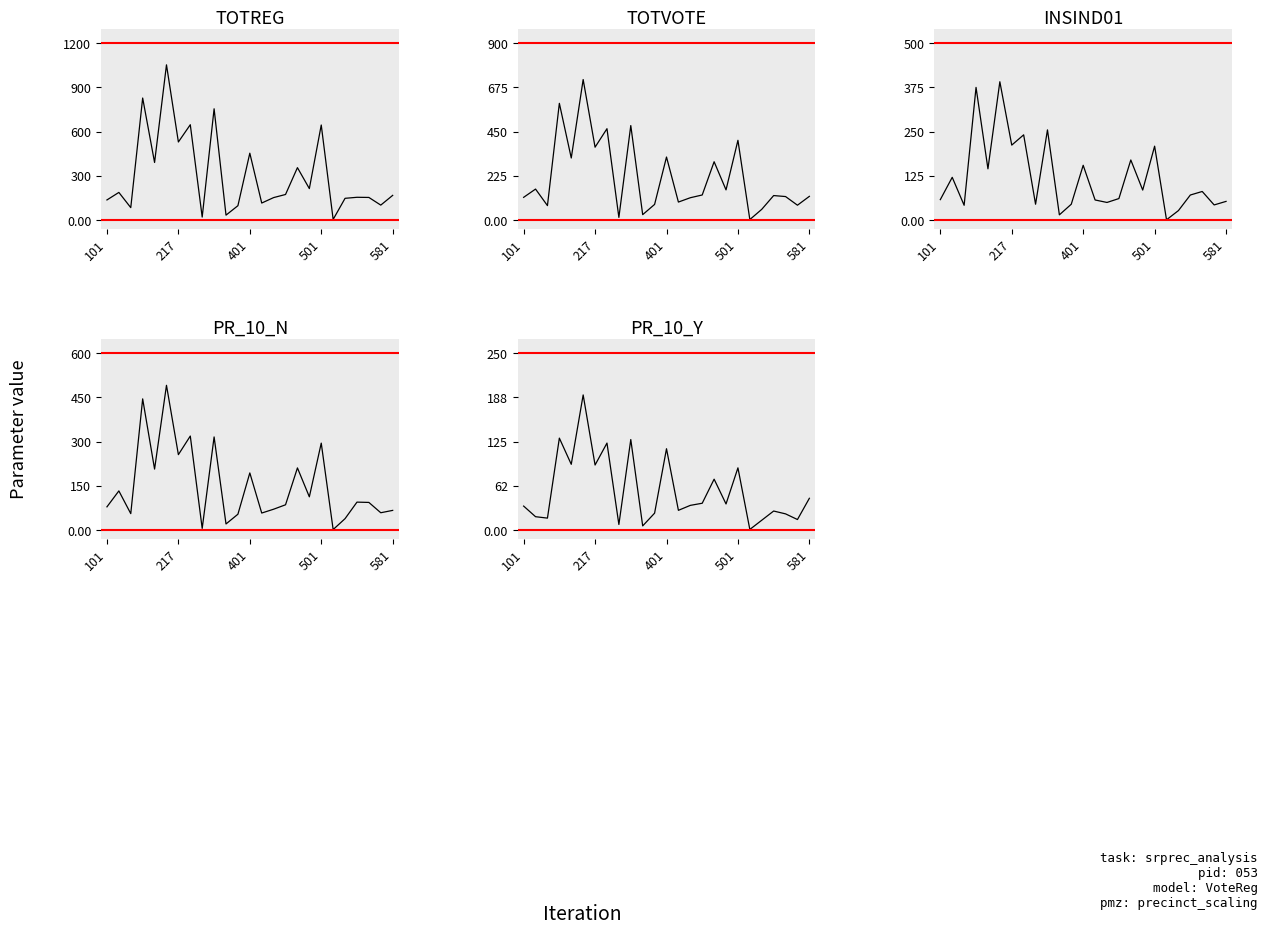

The INSIND01 series shows 290 at 501. True or false?

False